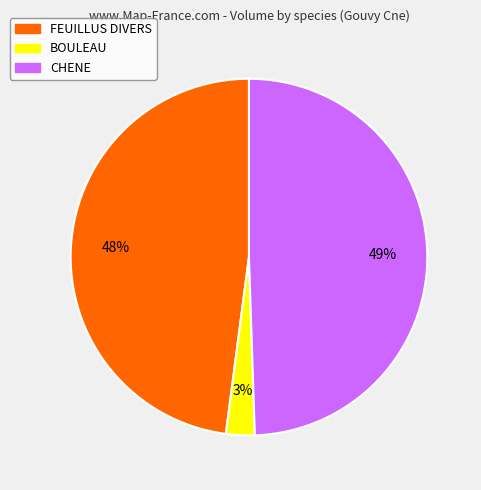

The BOULEAU slice represents 17% of the pie. True or false?

False